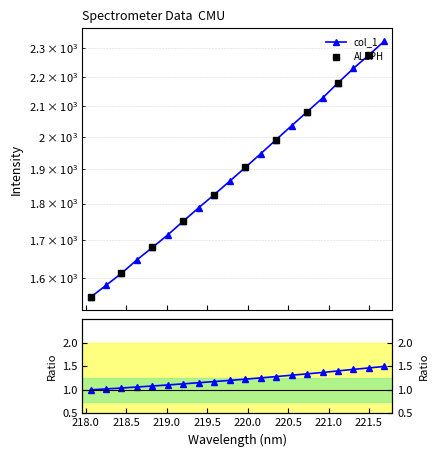

How many values are below 1905?

10